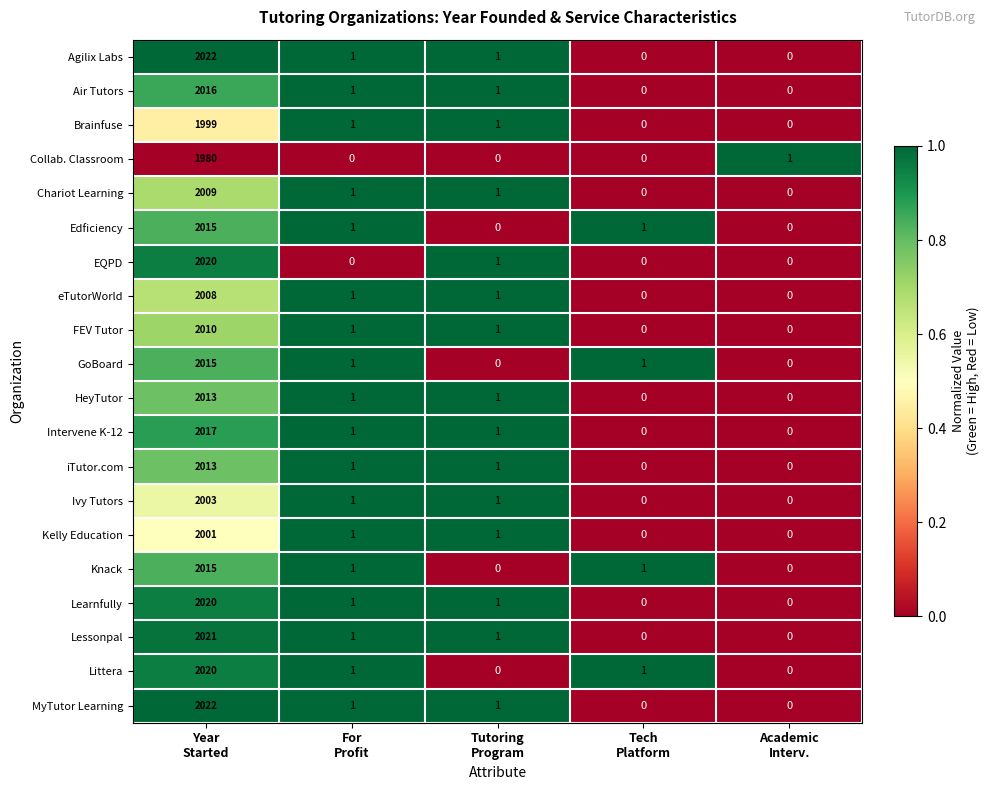

How many categories are shown in the chart?

5